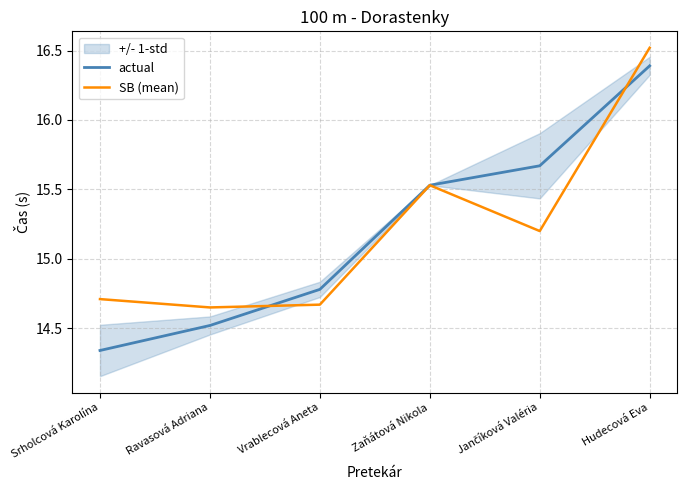

Between Srholcová Karolína and Vrablecová Aneta, which is larger?

Vrablecová Aneta